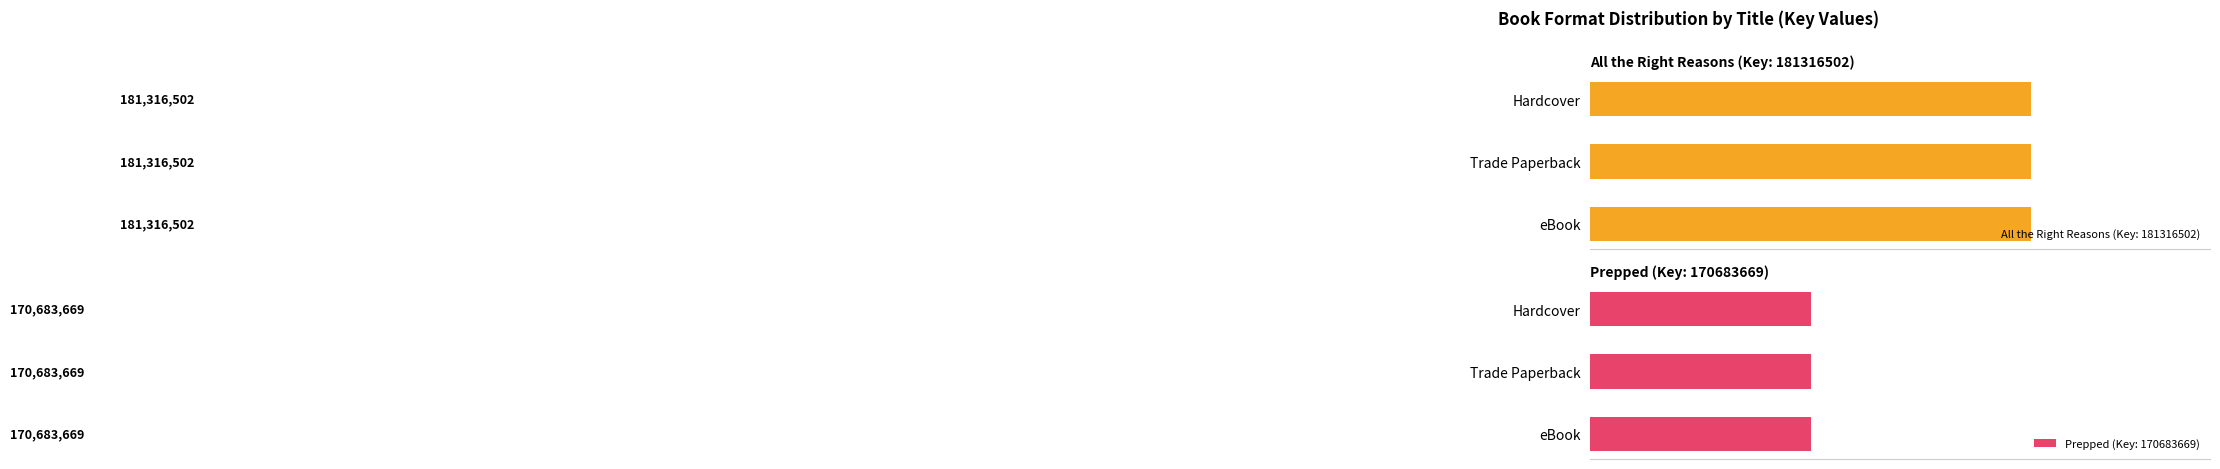

Which has a higher value, Trade Paperback or Hardcover?

Trade Paperback